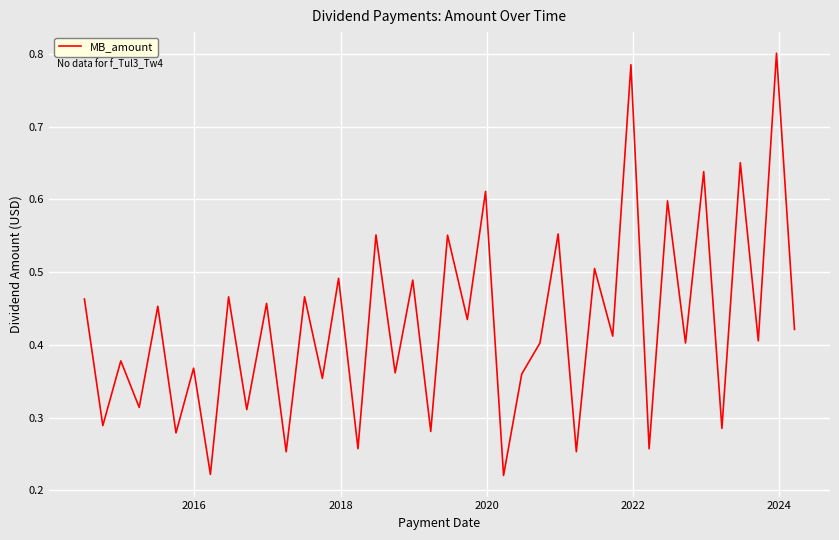

What is the sum of all values?

17.1